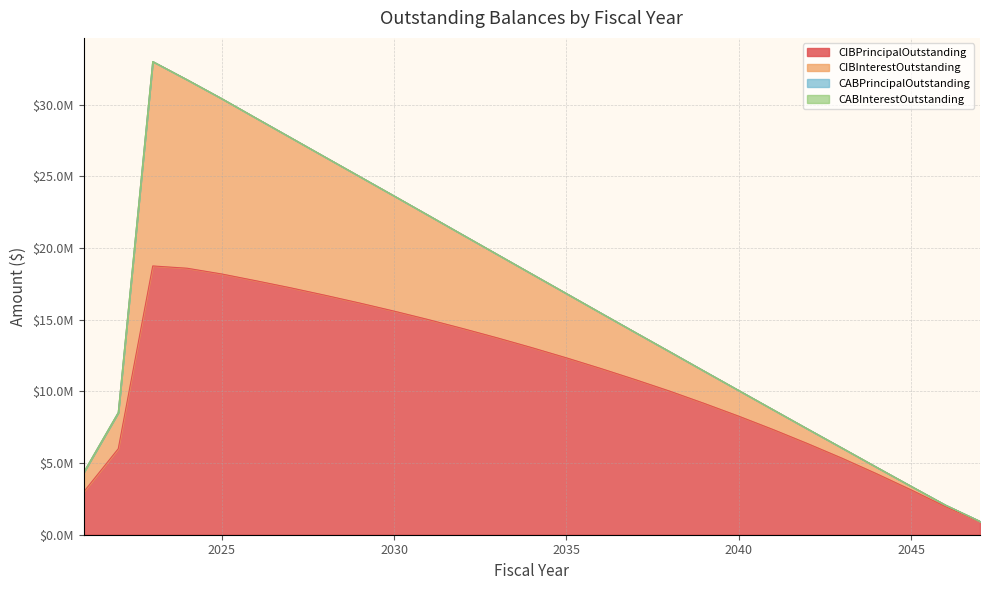

Is it true that CIBInterestOutstanding equals 14111576.9 at 2037?

True